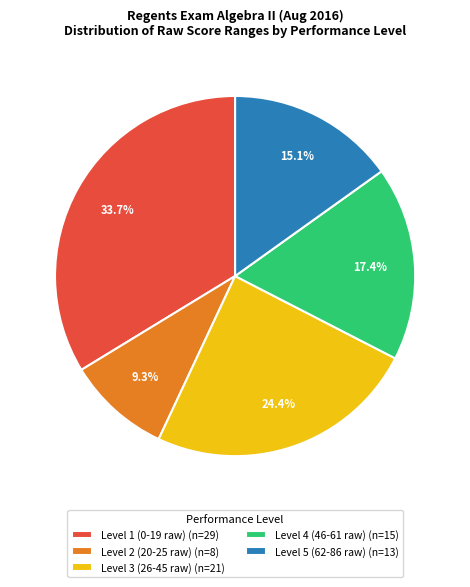

Count the number of slices in the pie.

5